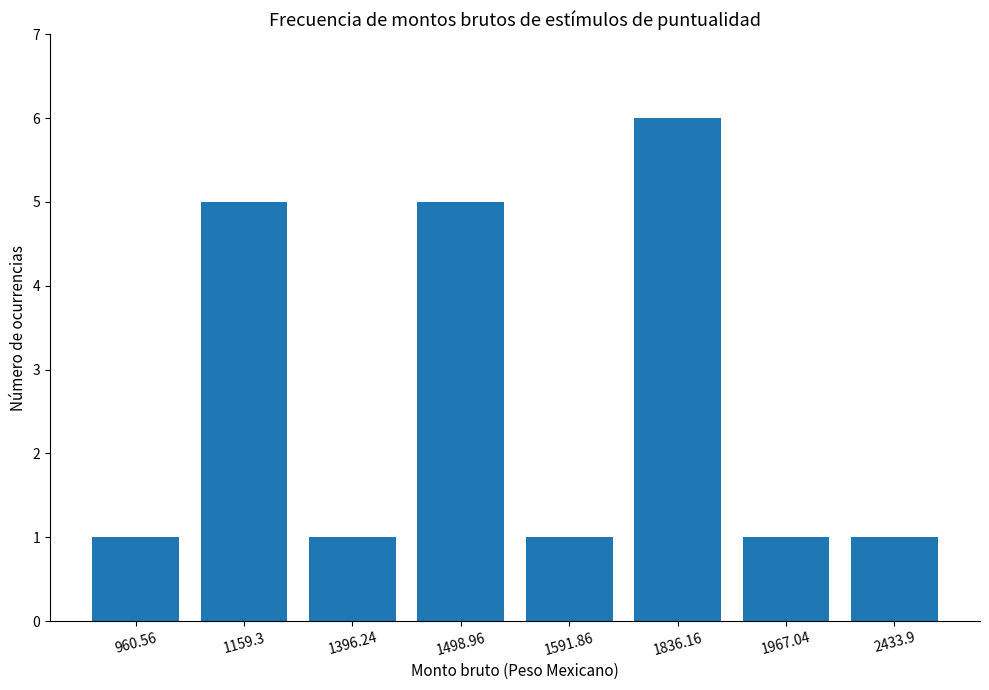

What is the average value?

3